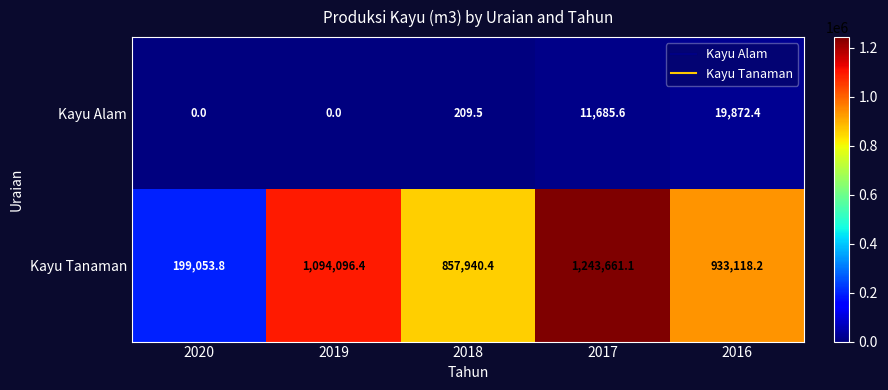

At how many categories does at least one series exceed 531807?

4